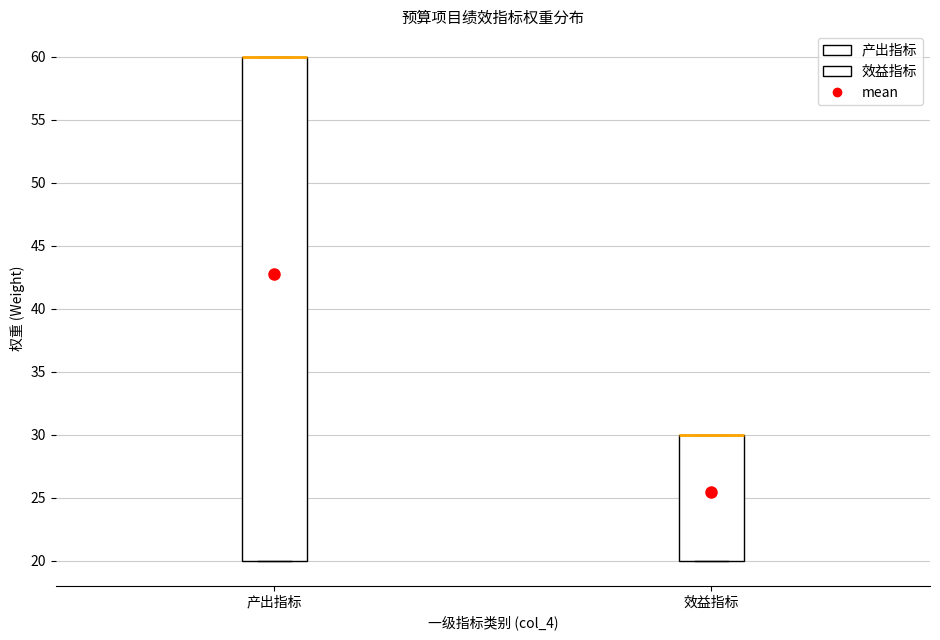

Reading left to right, transcribe this box plot: for each box, give where its median line is, the range the box spans, and where its two whiskers end, as read against the y-axis. The values are not printed on the chart, so give them approximately, as read against the axis.

产出指标: median 60 (drawn on the box's upper edge), box 20 to 60, whiskers 20 to 60
效益指标: median 30 (drawn on the box's upper edge), box 20 to 30, whiskers 20 to 30